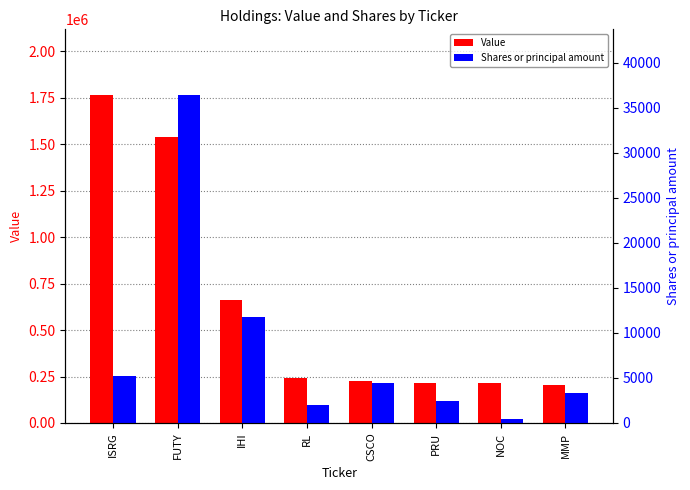

True or false: Value has a value of 321741 at FUTY.

False